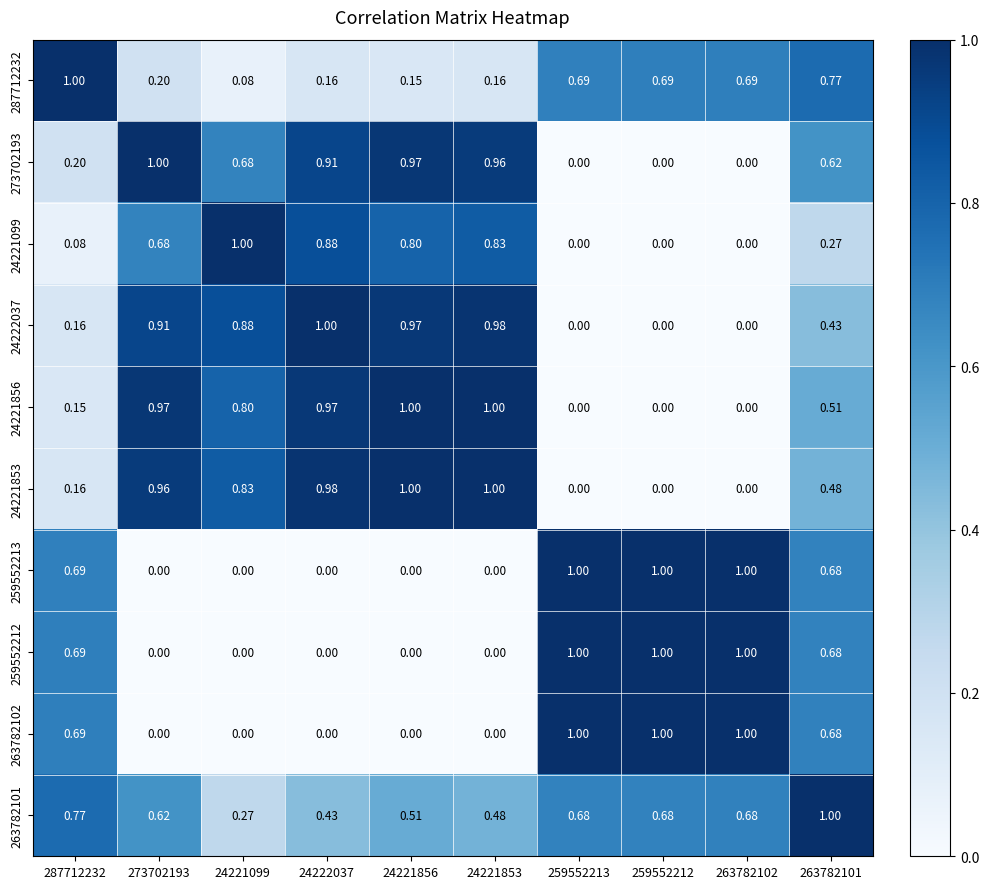

Reading right to left, what are all the values shown in this chart?

287712232: 263782101=0.8	263782102=0.7	259552212=0.7	259552213=0.7	24221853=0.2	24221856=0.1	24222037=0.2	24221099=0.1	273702193=0.2	287712232=1.0
273702193: 263782101=0.6	263782102=0.0	259552212=0.0	259552213=0.0	24221853=1.0	24221856=1.0	24222037=0.9	24221099=0.7	273702193=1.0	287712232=0.2
24221099: 263782101=0.3	263782102=0.0	259552212=0.0	259552213=0.0	24221853=0.8	24221856=0.8	24222037=0.9	24221099=1.0	273702193=0.7	287712232=0.1
24222037: 263782101=0.4	263782102=0.0	259552212=0.0	259552213=0.0	24221853=1.0	24221856=1.0	24222037=1.0	24221099=0.9	273702193=0.9	287712232=0.2
24221856: 263782101=0.5	263782102=0.0	259552212=0.0	259552213=0.0	24221853=1.0	24221856=1.0	24222037=1.0	24221099=0.8	273702193=1.0	287712232=0.1
24221853: 263782101=0.5	263782102=0.0	259552212=0.0	259552213=0.0	24221853=1.0	24221856=1.0	24222037=1.0	24221099=0.8	273702193=1.0	287712232=0.2
259552213: 263782101=0.7	263782102=1.0	259552212=1.0	259552213=1.0	24221853=0.0	24221856=0.0	24222037=0.0	24221099=0.0	273702193=0.0	287712232=0.7
259552212: 263782101=0.7	263782102=1.0	259552212=1.0	259552213=1.0	24221853=0.0	24221856=0.0	24222037=0.0	24221099=0.0	273702193=0.0	287712232=0.7
263782102: 263782101=0.7	263782102=1.0	259552212=1.0	259552213=1.0	24221853=0.0	24221856=0.0	24222037=0.0	24221099=0.0	273702193=0.0	287712232=0.7
263782101: 263782101=1.0	263782102=0.7	259552212=0.7	259552213=0.7	24221853=0.5	24221856=0.5	24222037=0.4	24221099=0.3	273702193=0.6	287712232=0.8